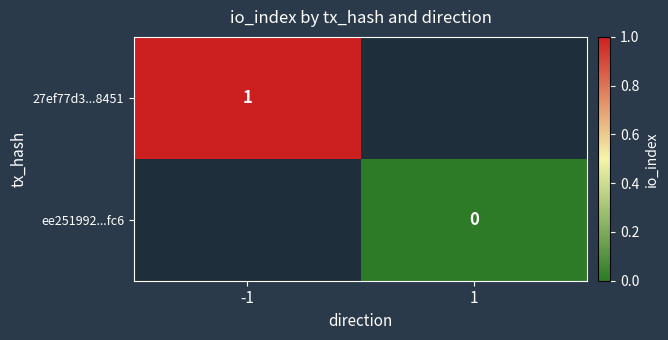

True or false: 27ef77d3...8451 has a value of 1.7 at -1.

False